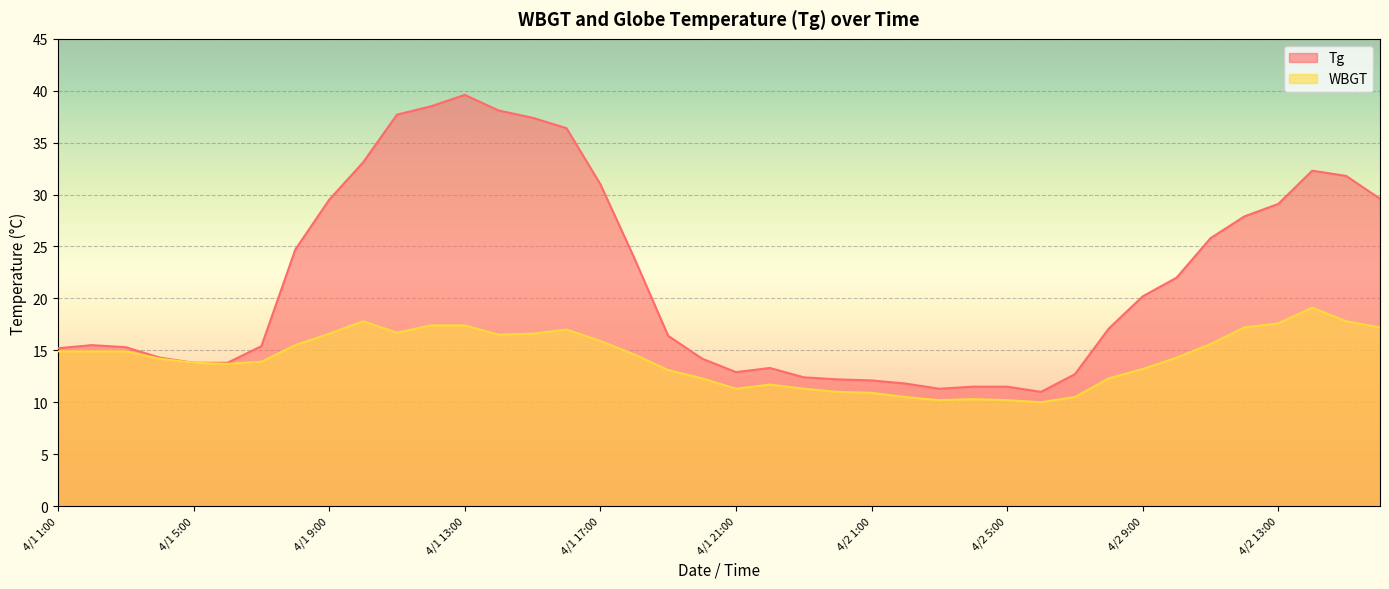

True or false: WBGT and Tg intersect in this chart.

False